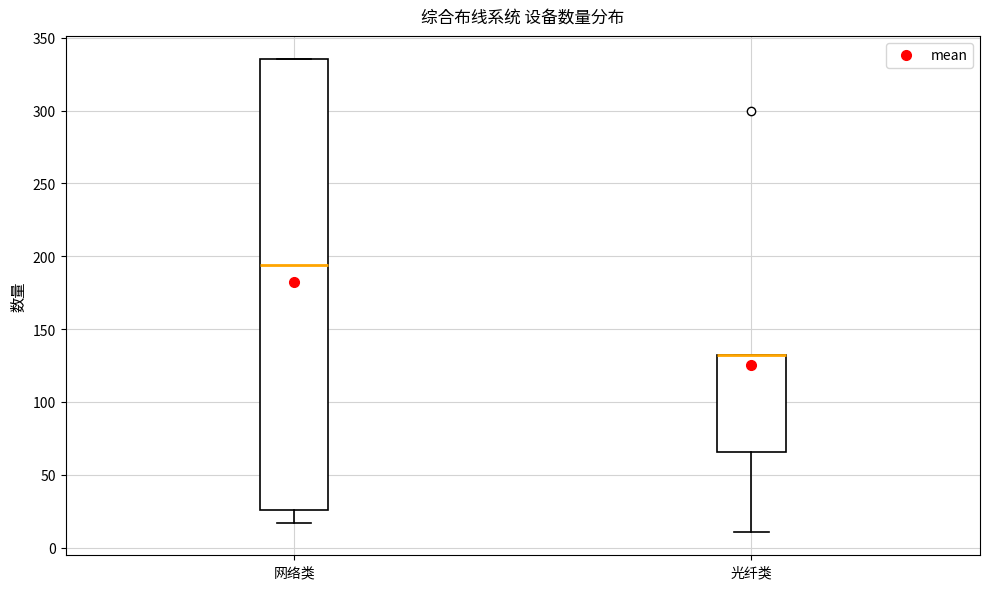

Reading left to right, transcribe this box plot: for each box, give where its median line is, the range the box spans, and where its two whiskers end, as read against the y-axis. The values are not printed on the chart, so give them approximately, as read against the axis.

网络类: median 195, box 25 to 335, whiskers 15 to 335
光纤类: median 130 (drawn on the box's upper edge), box 65 to 130, whiskers 10 to 130